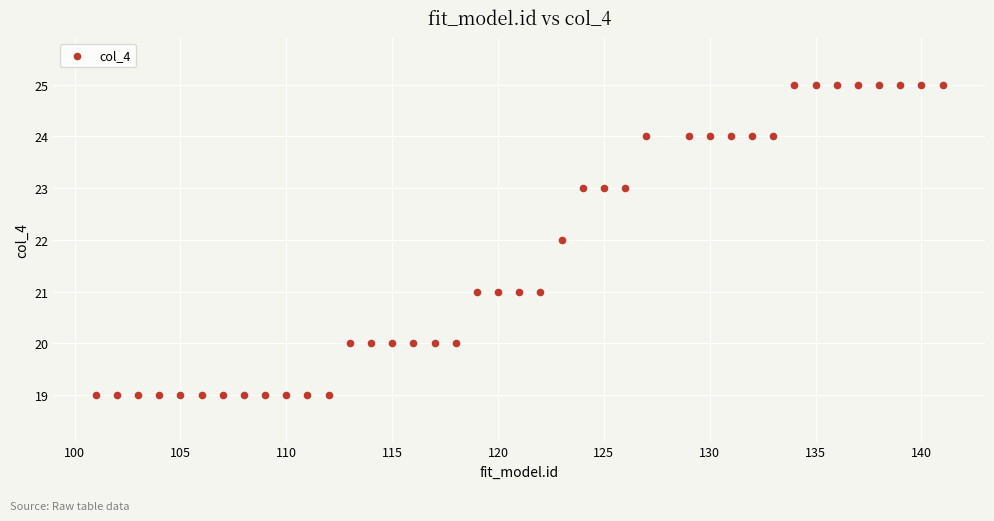

What is the range of X values (max minus min)?

40